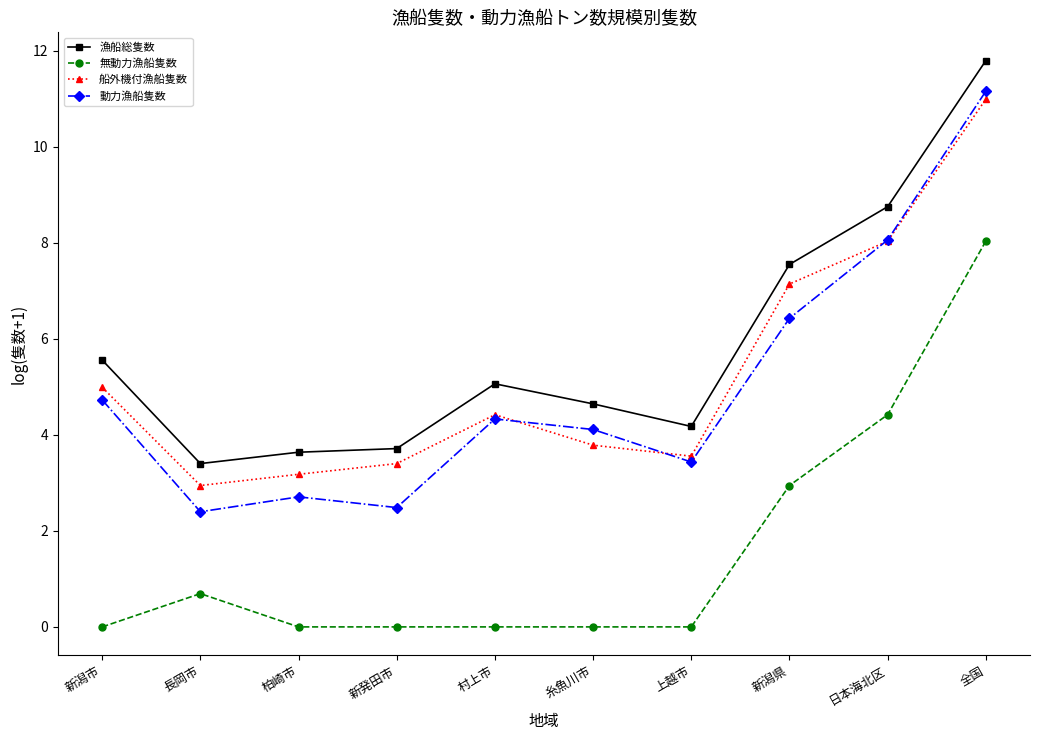

How many series are shown in this chart?

4